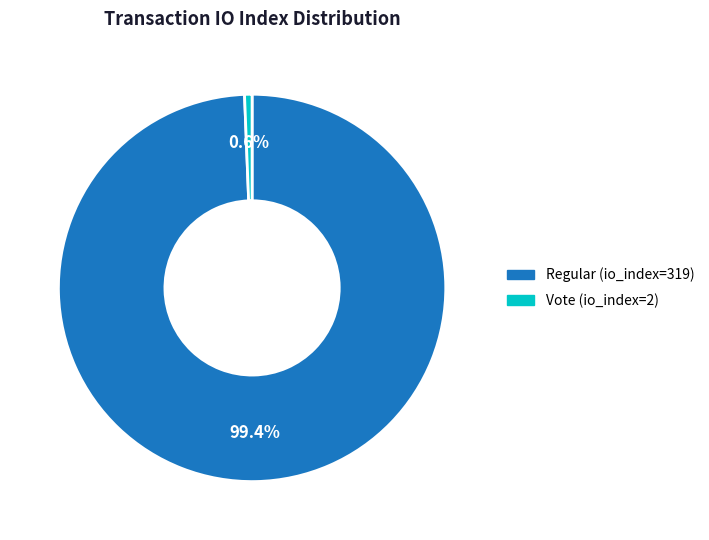

To the nearest percent, what is the difference between the largest and smallest slice percentages?

99%